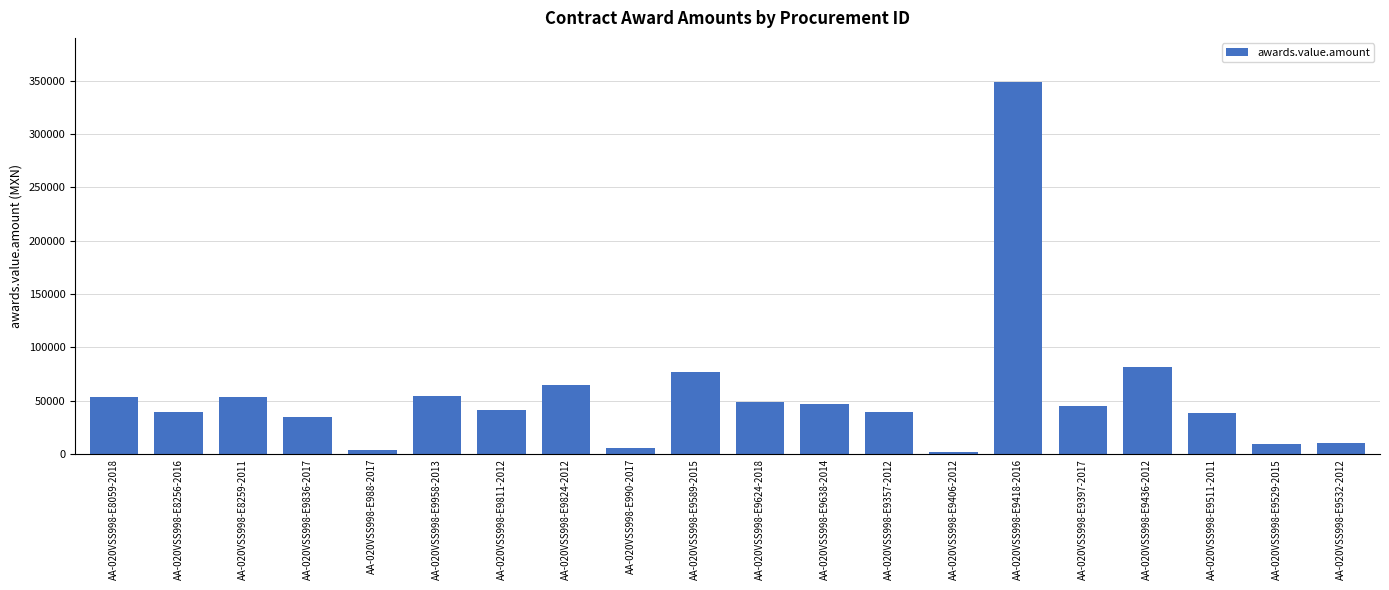

How many series are shown in this chart?

1